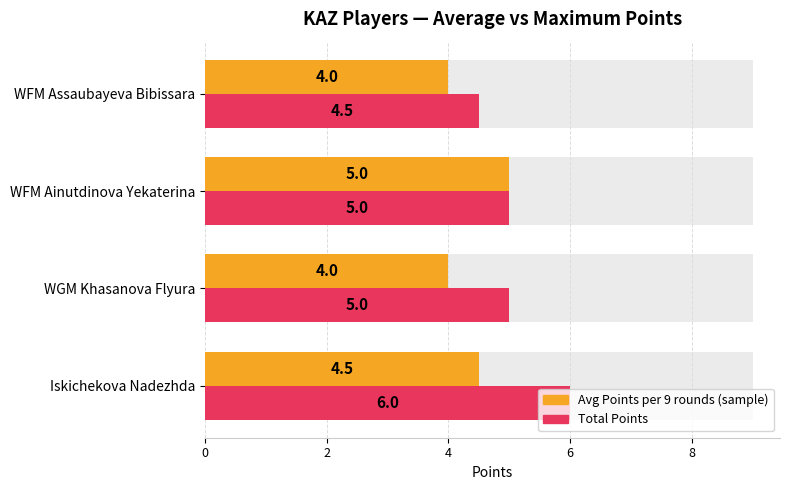

How many bars are there in each group?

2